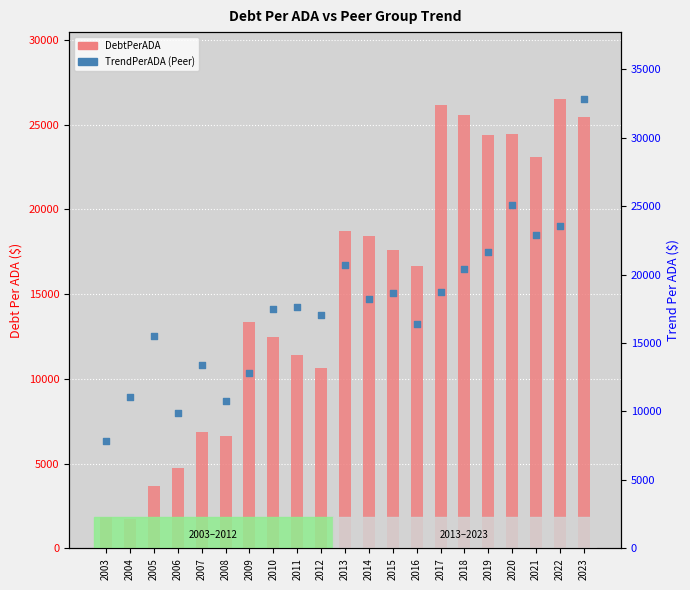

Is the value of TrendPerADA (Peer) at 2023 greater than the value of DebtPerADA at 2012?

Yes